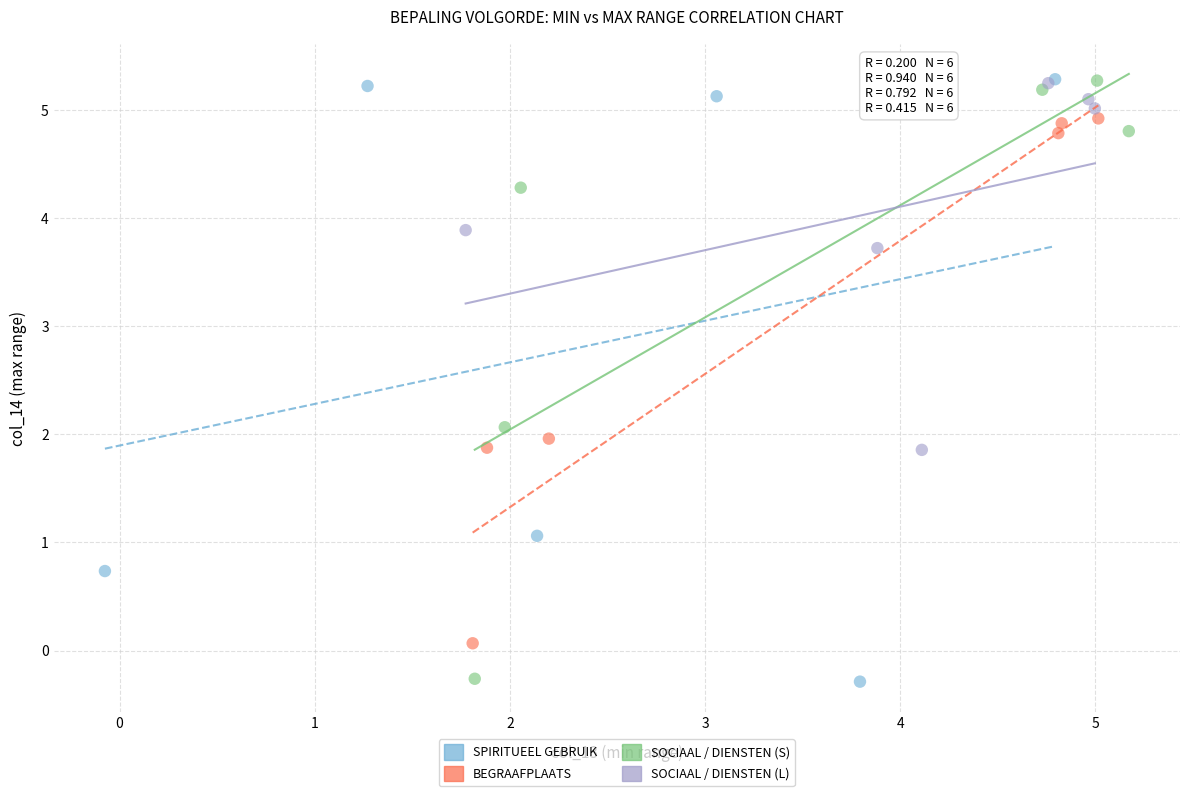

Which series has the largest Y range (max minus min)?

SPIRITUEEL GEBRUIK